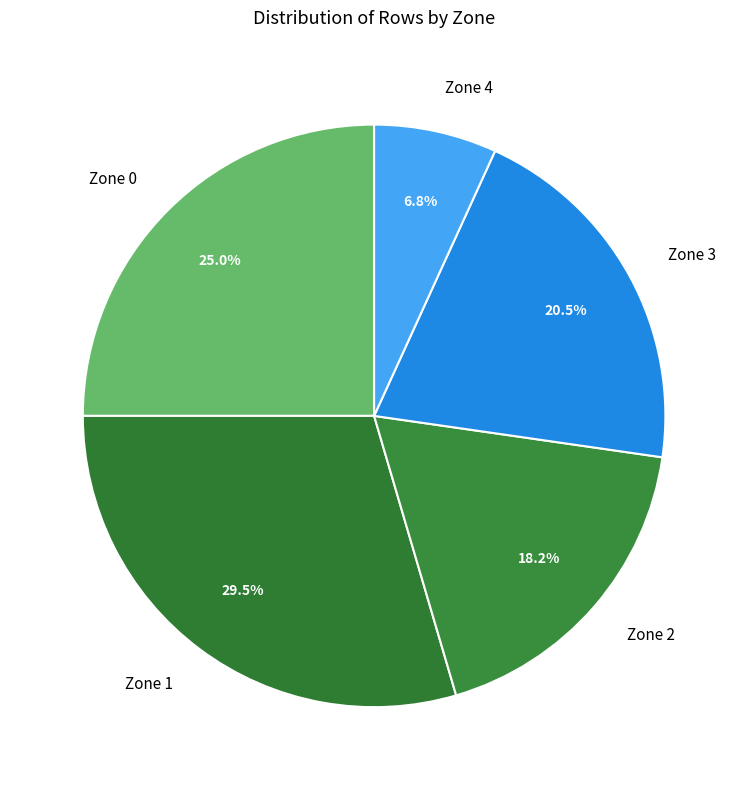

The Zone 0 slice represents 25% of the pie. True or false?

True